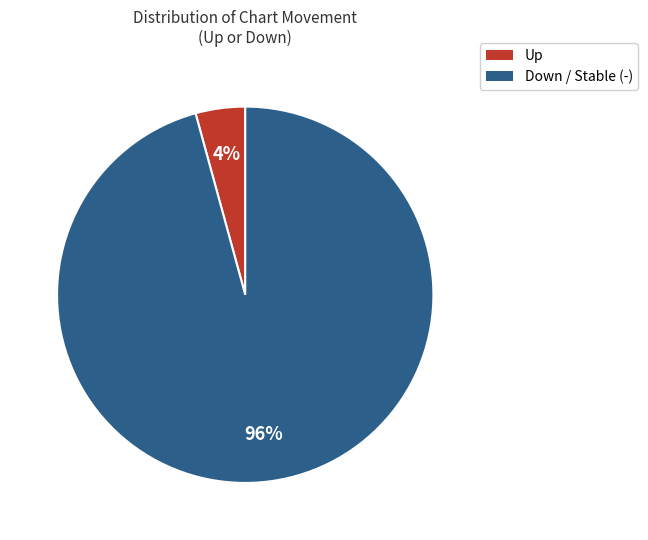

To the nearest percent, what is the average slice percentage?

50%